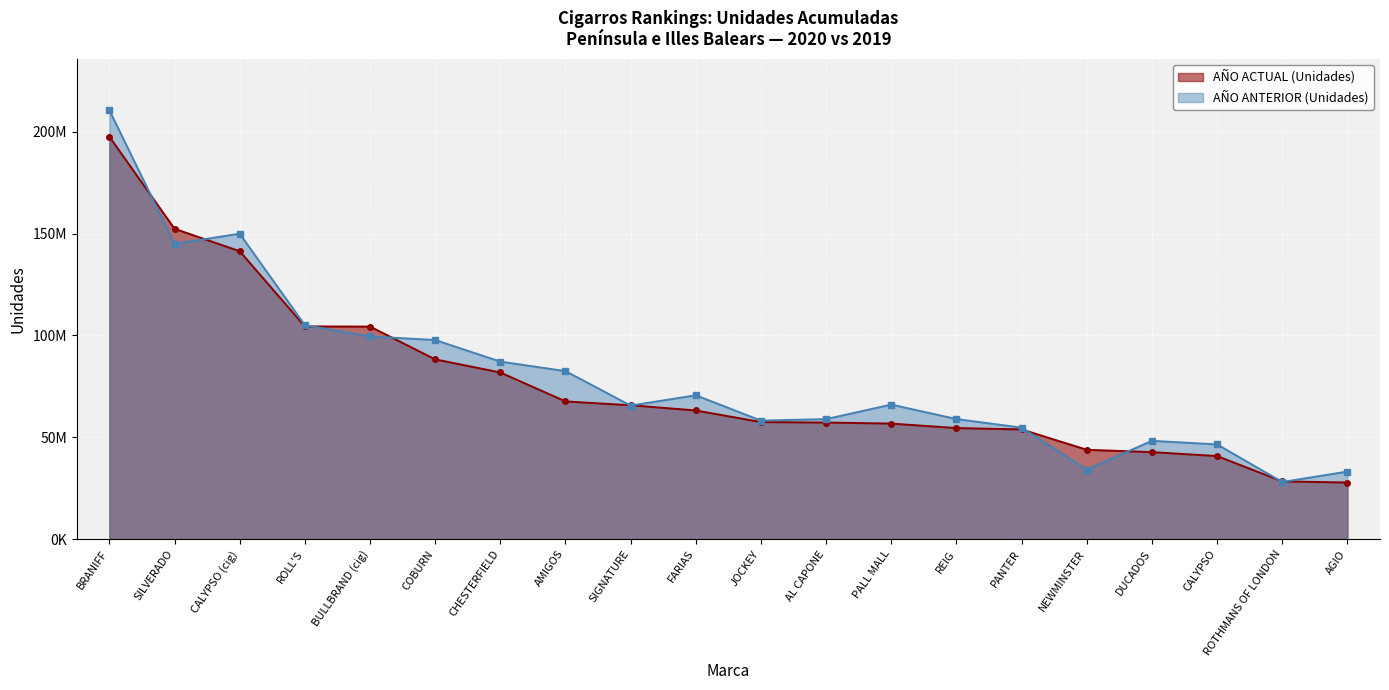

What position from the right is DUCADOS?

4